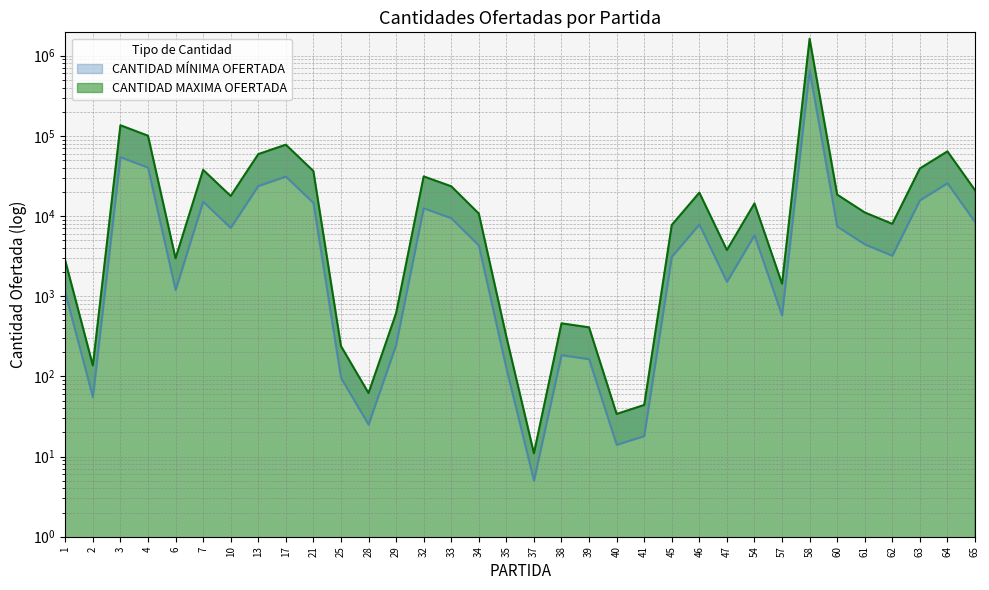

At which category does CANTIDAD MINIMA OFERTADA reach its first local peak?

3